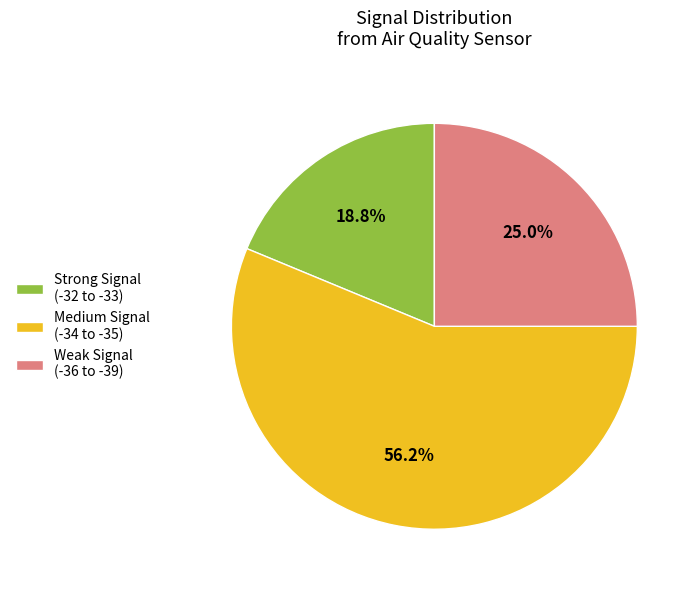

Which slice is the largest?

Medium Signal (-34 to -35)